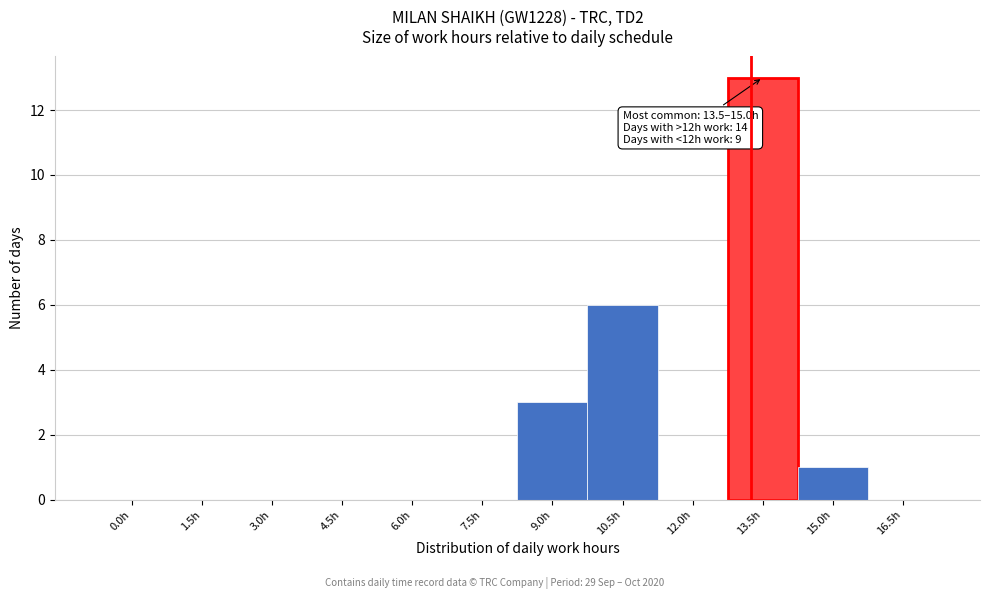

Reading left to right, what are all the values shown in this chart?

0.0h=0	1.5h=0	3.0h=0	4.5h=0	6.0h=0	7.5h=0	9.0h=3	10.5h=6	12.0h=0	13.5h=13	15.0h=1	16.5h=0